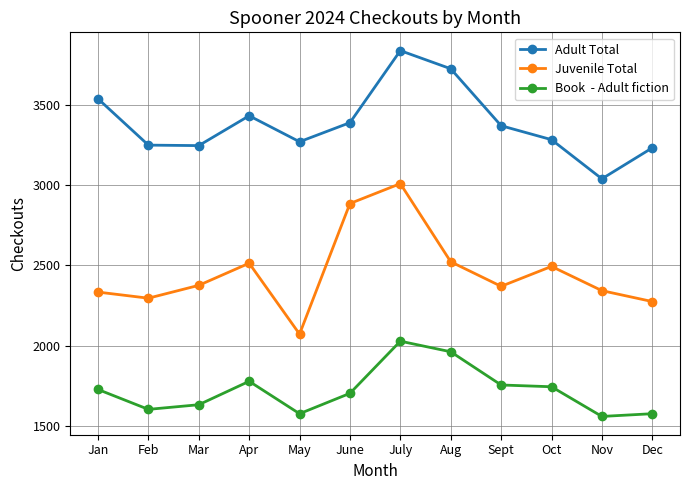

At which category is the sum across all series the highest?

July